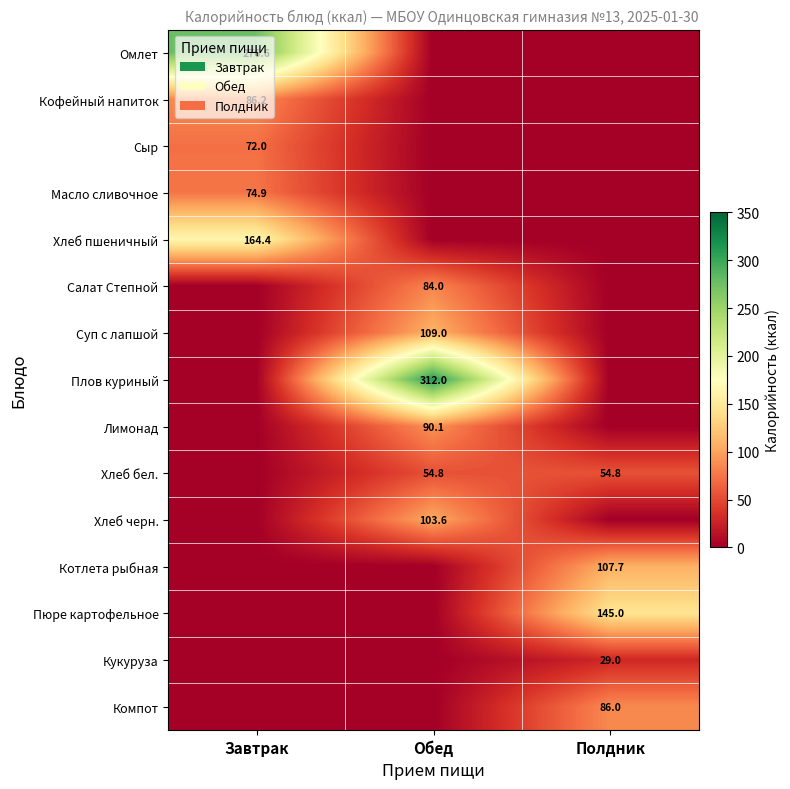

Is it true that Омлет equals 181.2 at Завтрак?

False